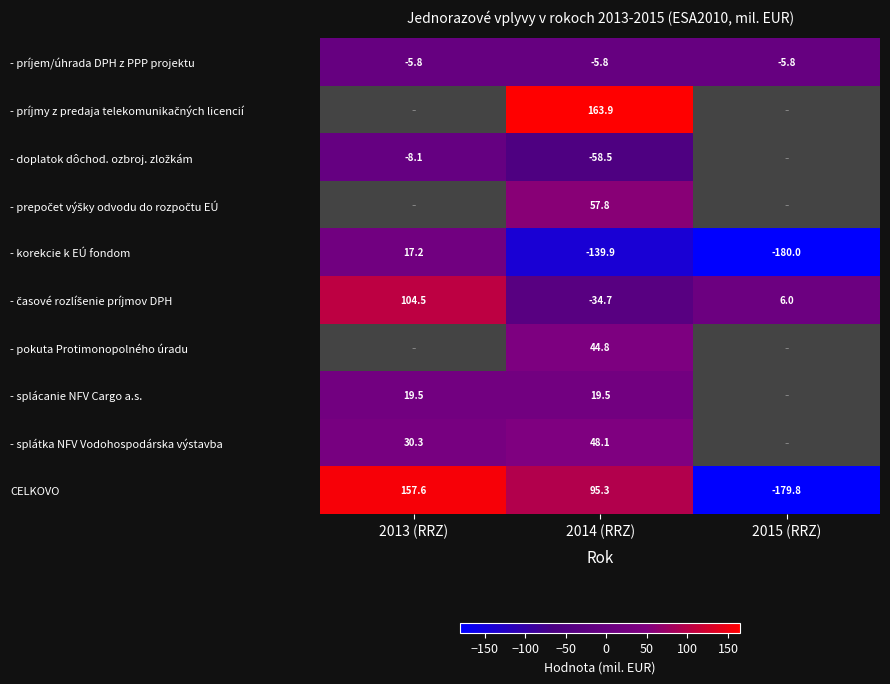

Is the value of - príjem/úhrada DPH z PPP projektu at 2014 (RRZ) greater than the value of - korekcie k EÚ fondom at 2014 (RRZ)?

Yes